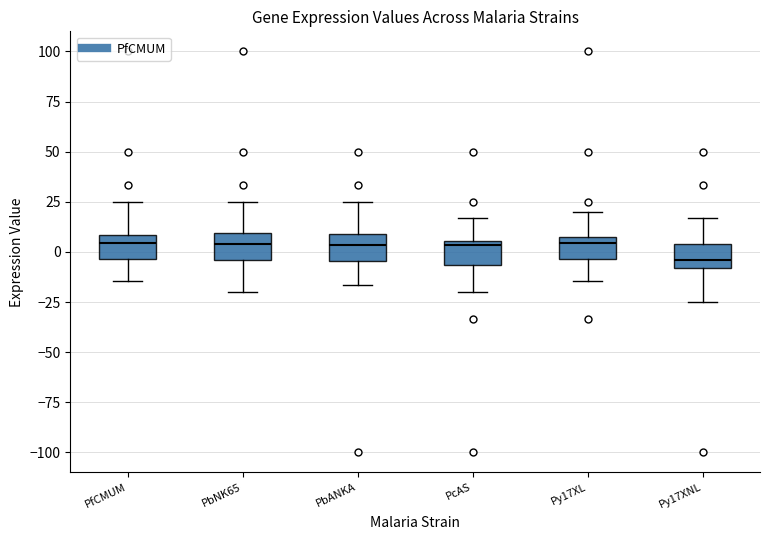

Reading left to right, transcribe this box plot: for each box, give where its median line is, the range the box spans, and where its two whiskers end, as read against the y-axis. The values are not printed on the chart, so give them approximately, as read against the axis.

PfCMUM: median 5, box -5 to 10, whiskers -15 to 25
PbNK65: median 5, box -5 to 10, whiskers -20 to 25
PbANKA: median 5, box -5 to 10, whiskers -15 to 25
PcAS: median 5 (just below the box's upper edge), box -5 to 5, whiskers -20 to 15
Py17XL: median 5 (just below the box's upper edge), box -5 to 5, whiskers -15 to 20
Py17XNL: median -5, box -10 to 5, whiskers -25 to 15